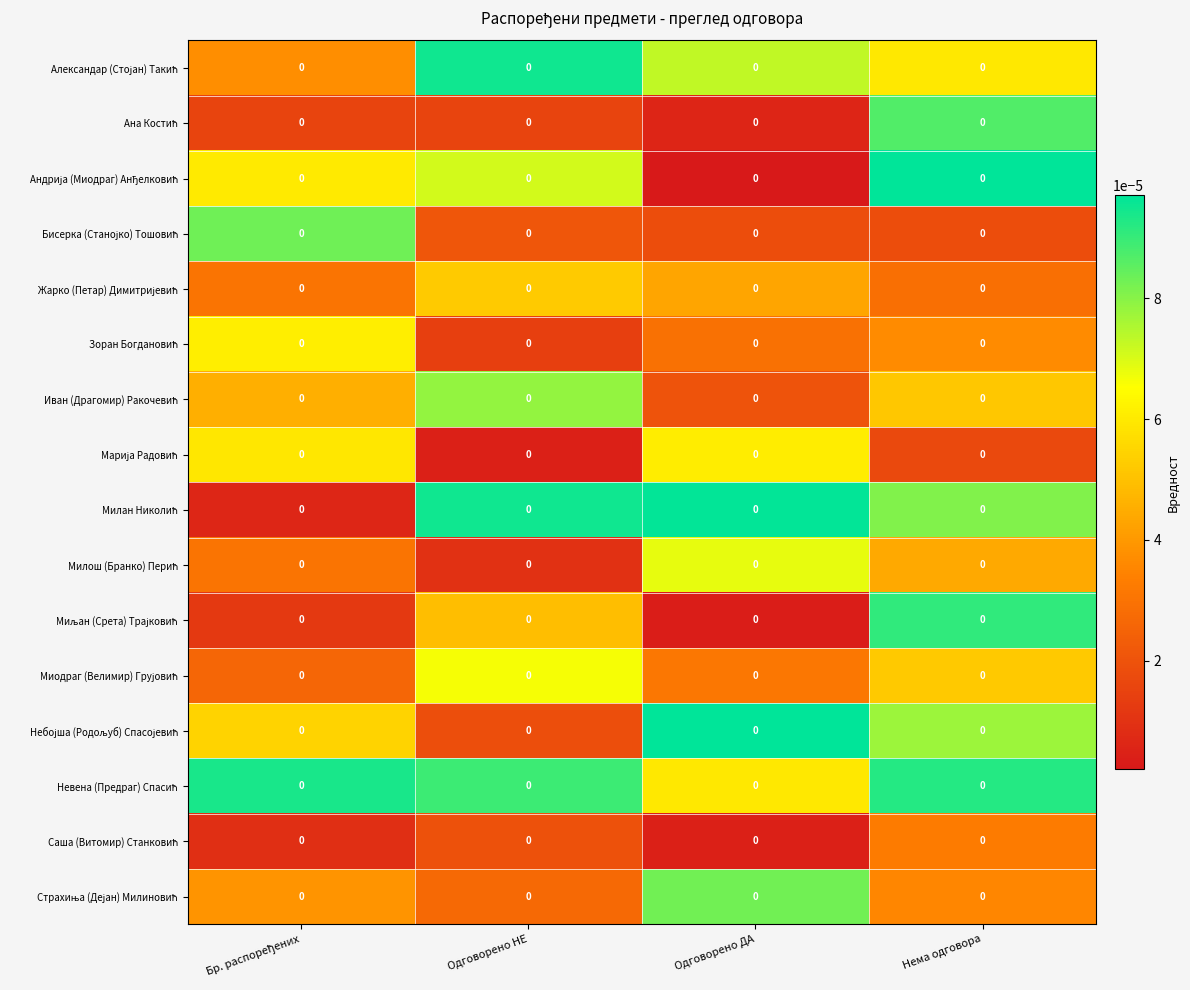

How many distinct data groups are displayed?

16